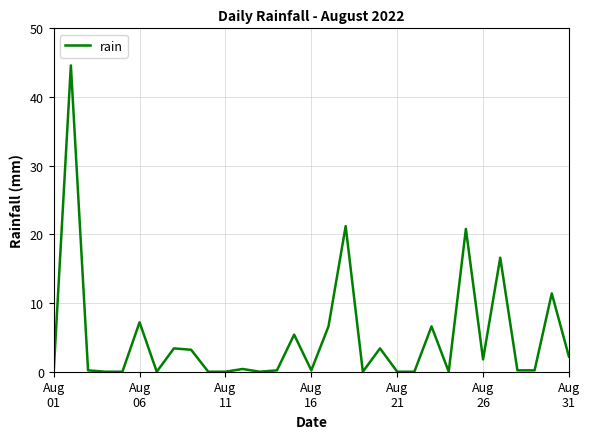

What is the maximum value shown in the chart?

44.6